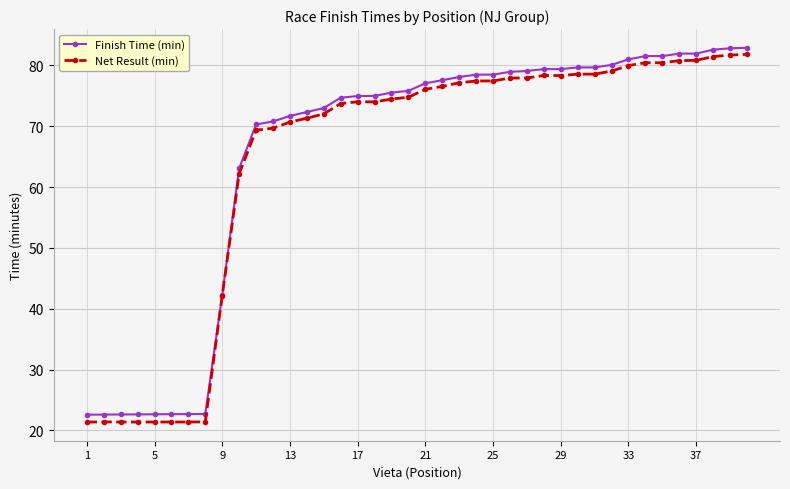

At how many categories does at least one series exceed 57?

31